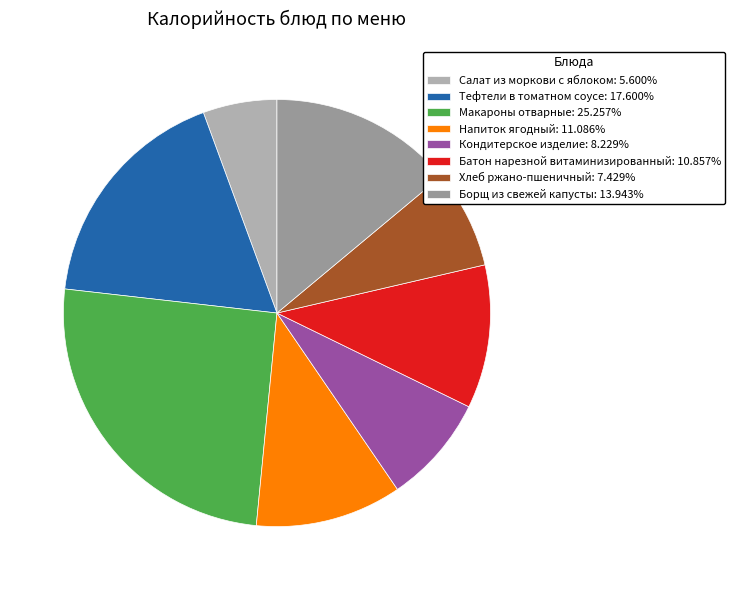

Which has a higher value, Салат из моркови с яблоком or Батон нарезной витаминизированный?

Батон нарезной витаминизированный